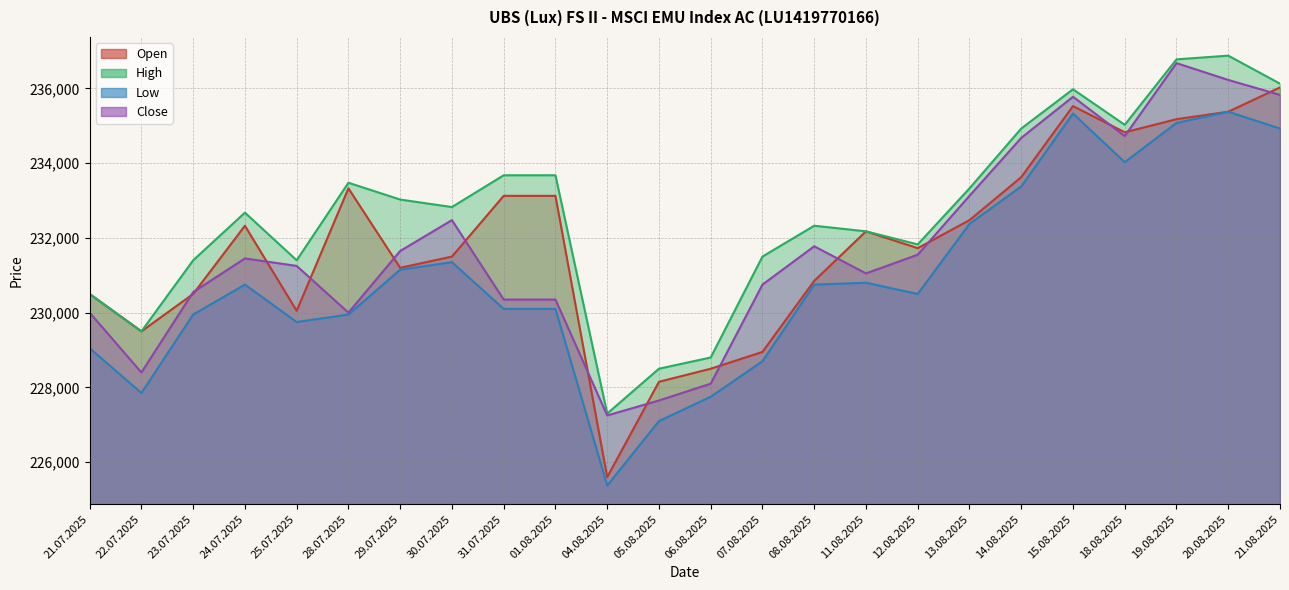

Reading right to left, what are all the values shown in this chart?

Open: 21.08.2025=236025	20.08.2025=235375	19.08.2025=235175	18.08.2025=234825	15.08.2025=235525	14.08.2025=233625	13.08.2025=232475	12.08.2025=231725	11.08.2025=232175	08.08.2025=230850	07.08.2025=228950	06.08.2025=228500	05.08.2025=228150	04.08.2025=225600	01.08.2025=233125	31.07.2025=233125	30.07.2025=231500	29.07.2025=231200	28.07.2025=233325	25.07.2025=230050	24.07.2025=232325	23.07.2025=230500	22.07.2025=229500	21.07.2025=230500
High: 21.08.2025=236125	20.08.2025=236875	19.08.2025=236775	18.08.2025=235025	15.08.2025=235975	14.08.2025=234925	13.08.2025=233325	12.08.2025=231825	11.08.2025=232175	08.08.2025=232325	07.08.2025=231500	06.08.2025=228800	05.08.2025=228500	04.08.2025=227300	01.08.2025=233675	31.07.2025=233675	30.07.2025=232825	29.07.2025=233025	28.07.2025=233475	25.07.2025=231400	24.07.2025=232675	23.07.2025=231400	22.07.2025=229500	21.07.2025=230500
Low: 21.08.2025=234925	20.08.2025=235375	19.08.2025=235075	18.08.2025=234025	15.08.2025=235325	14.08.2025=233375	13.08.2025=232375	12.08.2025=230500	11.08.2025=230800	08.08.2025=230750	07.08.2025=228700	06.08.2025=227750	05.08.2025=227100	04.08.2025=225375	01.08.2025=230100	31.07.2025=230100	30.07.2025=231350	29.07.2025=231150	28.07.2025=229950	25.07.2025=229750	24.07.2025=230750	23.07.2025=229950	22.07.2025=227850	21.07.2025=229050
Close: 21.08.2025=235825	20.08.2025=236225	19.08.2025=236675	18.08.2025=234725	15.08.2025=235775	14.08.2025=234675	13.08.2025=233125	12.08.2025=231550	11.08.2025=231050	08.08.2025=231775	07.08.2025=230750	06.08.2025=228100	05.08.2025=227650	04.08.2025=227250	01.08.2025=230350	31.07.2025=230350	30.07.2025=232475	29.07.2025=231650	28.07.2025=230000	25.07.2025=231250	24.07.2025=231450	23.07.2025=230550	22.07.2025=228400	21.07.2025=230000